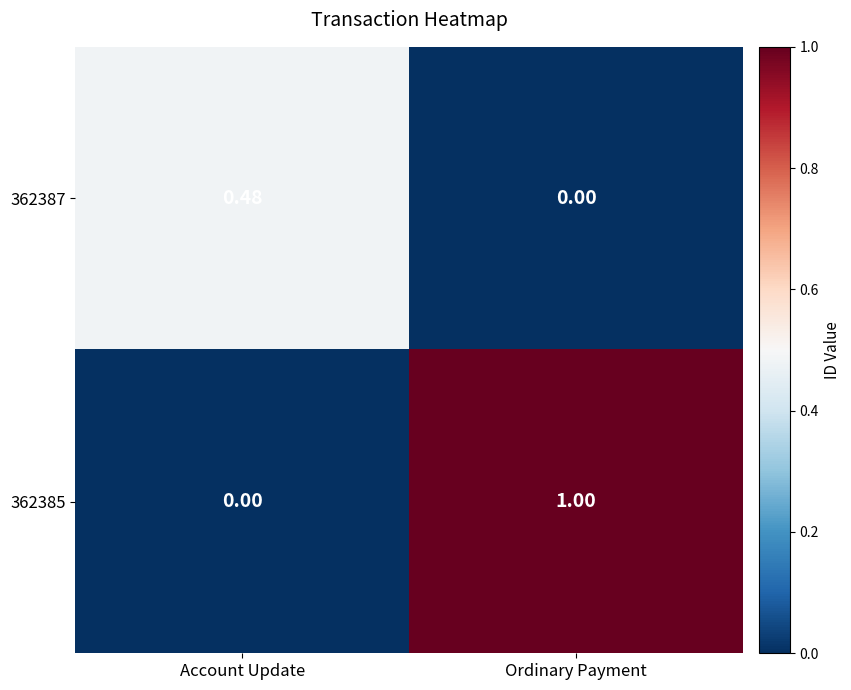

At which category is the sum across all series the highest?

Ordinary Payment